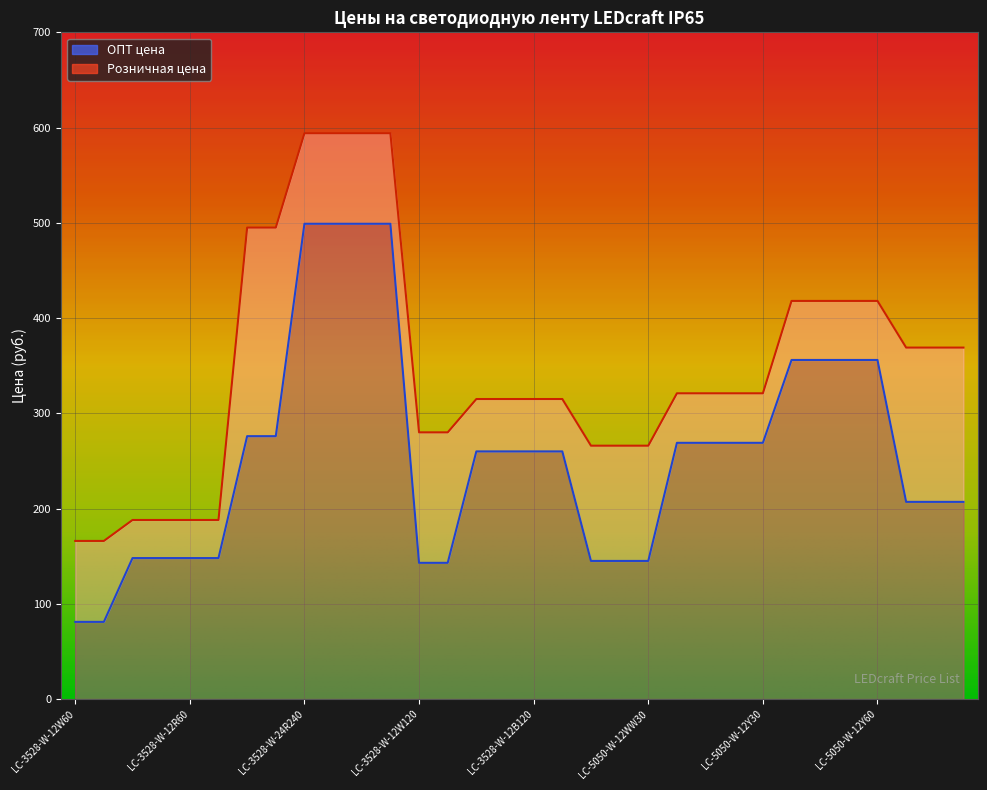

The value at LC-5050-W-12G30 is 559. True or false?

False